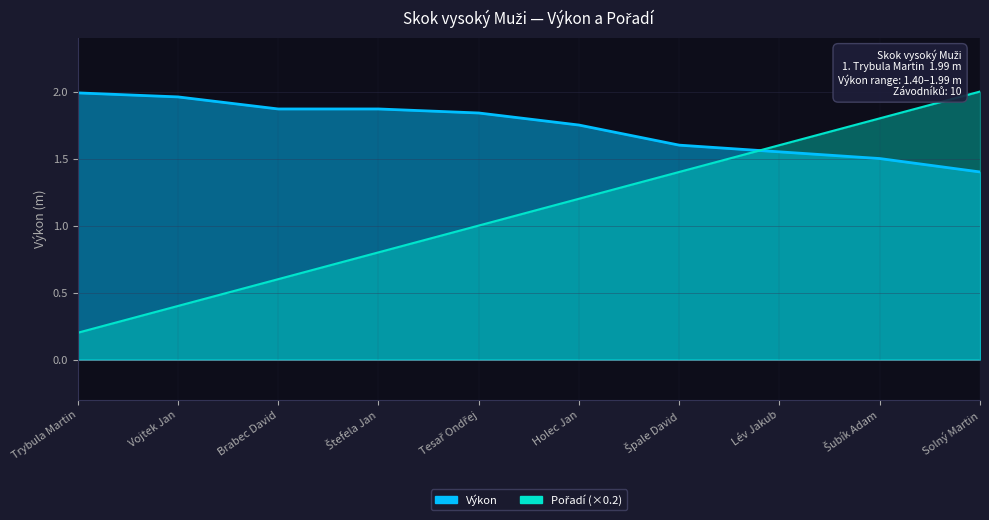

At which label does Výkon reach its peak?

Trybula Martin